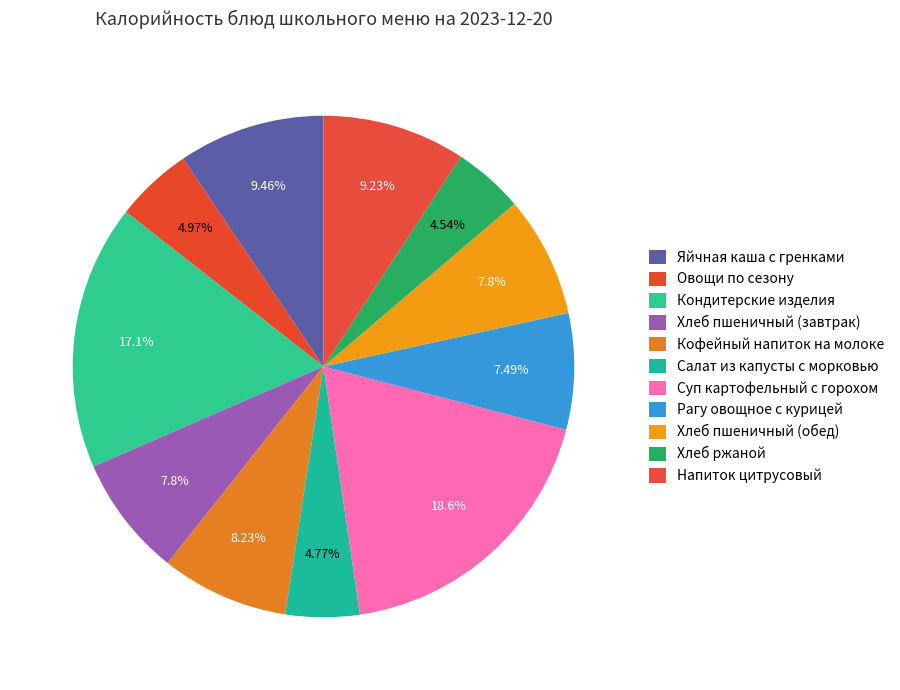

Count the number of slices in the pie.

11